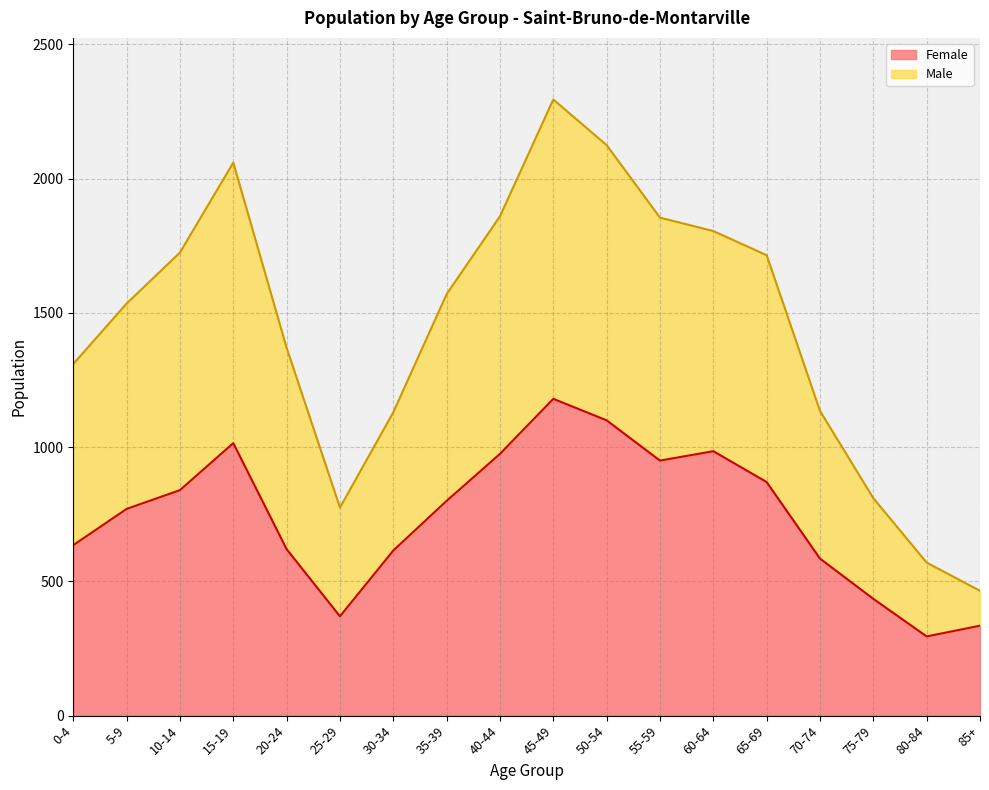

At which category does Female reach its first local peak?

15-19